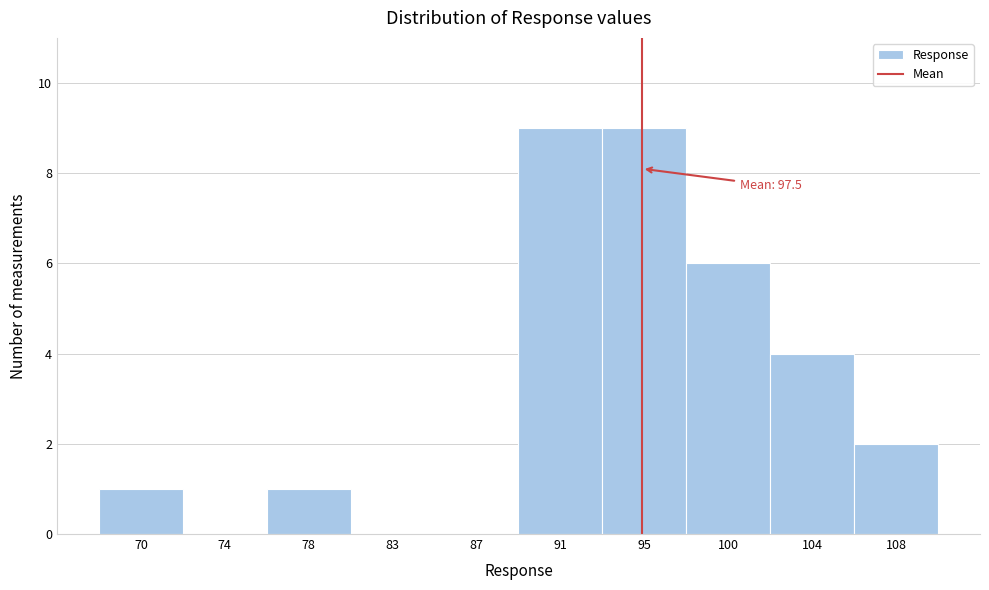

Reading left to right, extract all data points from this chart.

70=1	74=0	78=1	83=0	87=0	91=9	95=9	100=6	104=4	108=2